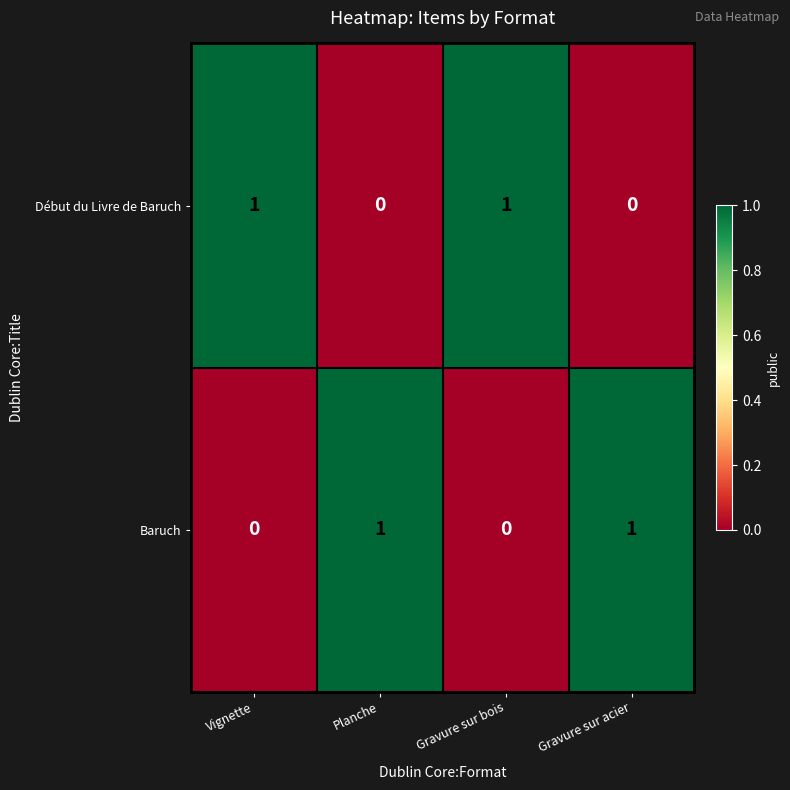

The Début du Livre de Baruch series shows 0 at Gravure sur acier. True or false?

True